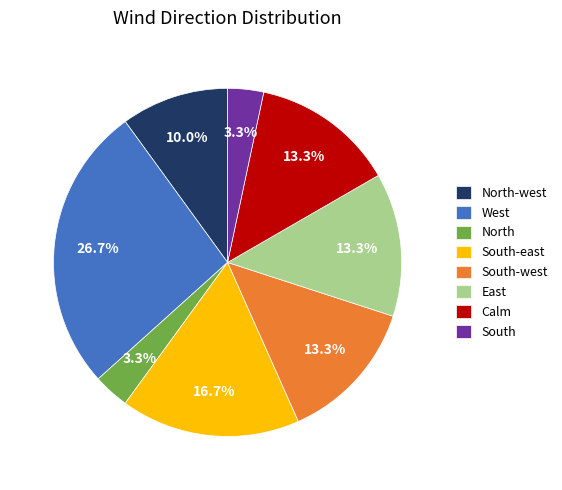

Is South-east the majority of the pie?

No